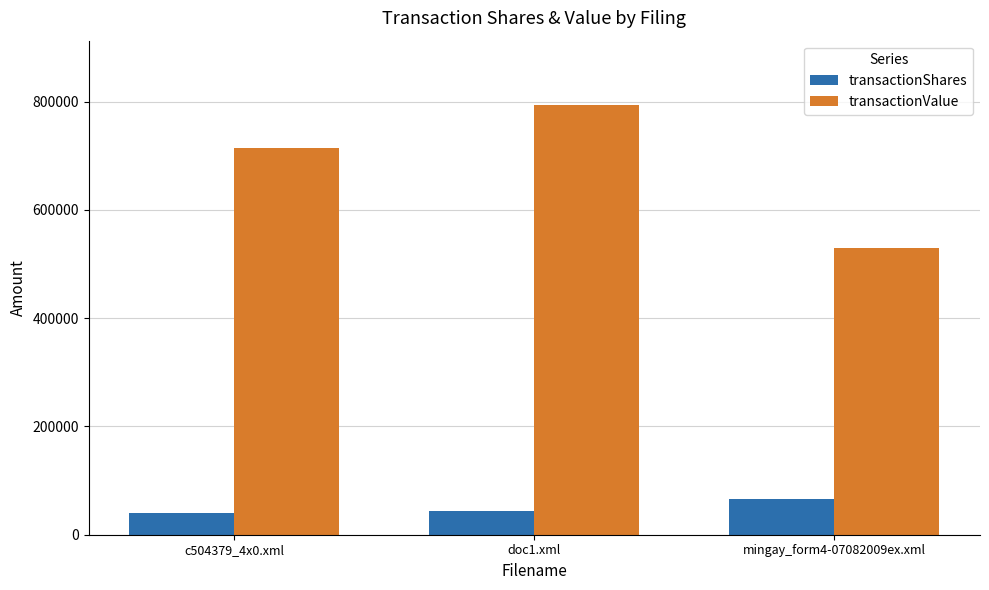

What is the minimum value for transactionShares?

40000